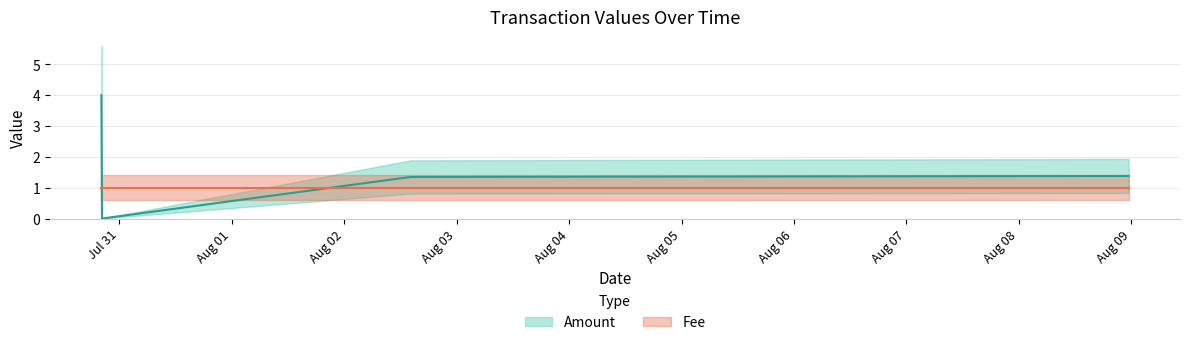

How many categories are shown in the chart?

5